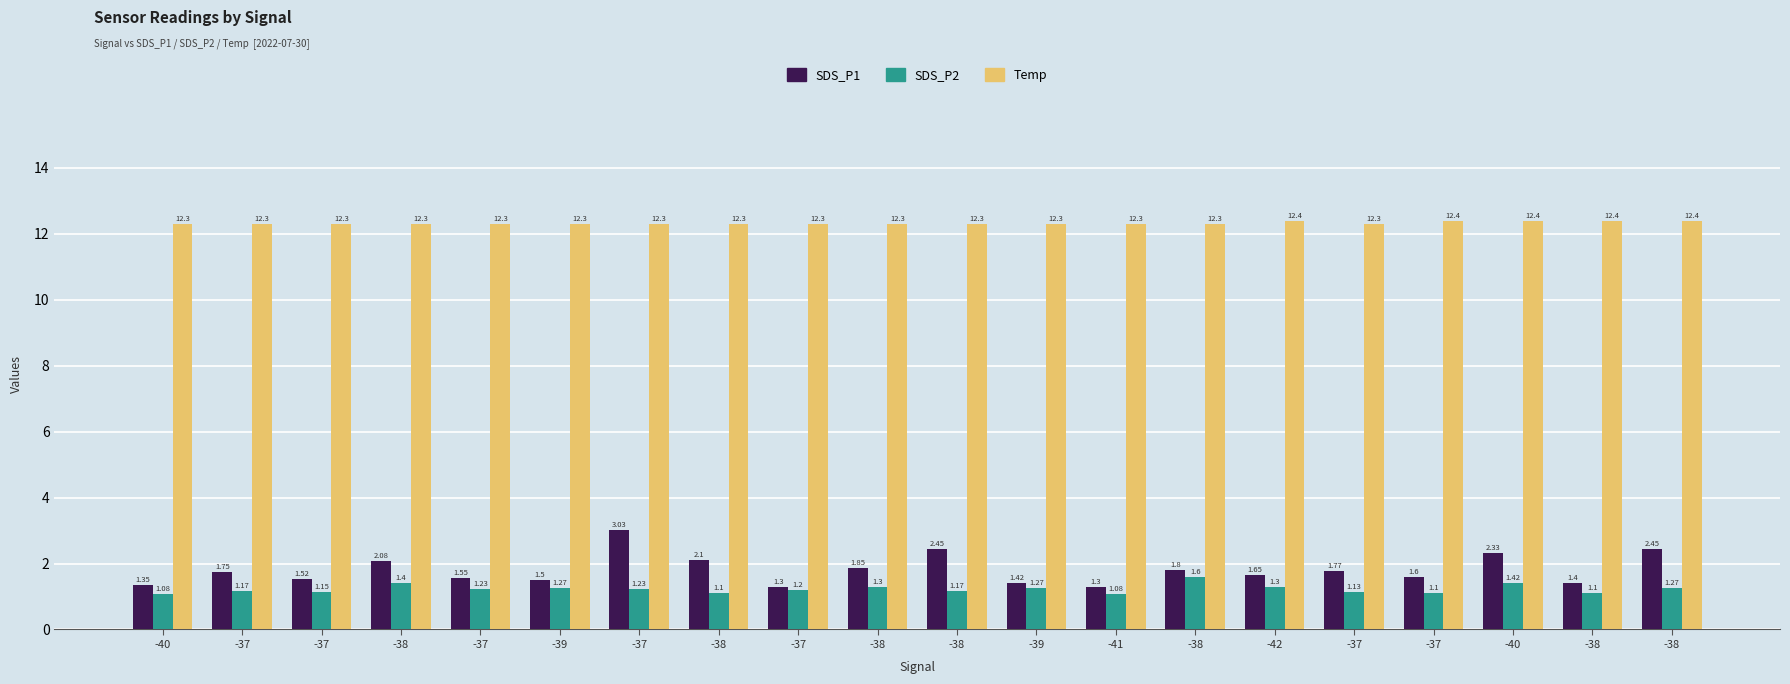

How many bars are there in each group?

3